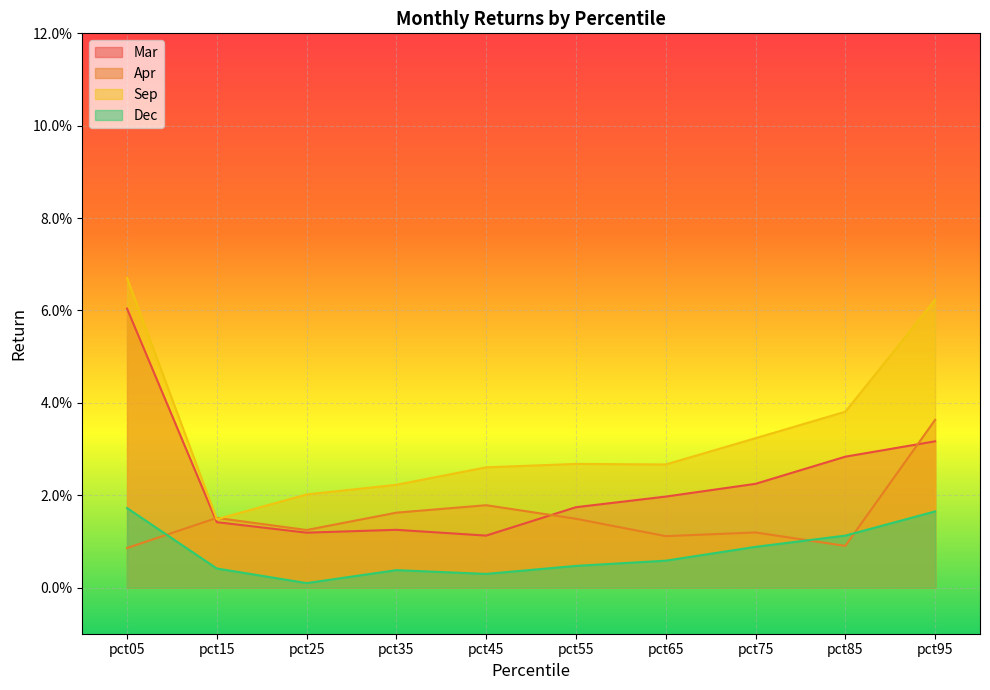

In Dec, how many points are lower than both neighbors (excluding endpoints)?

2